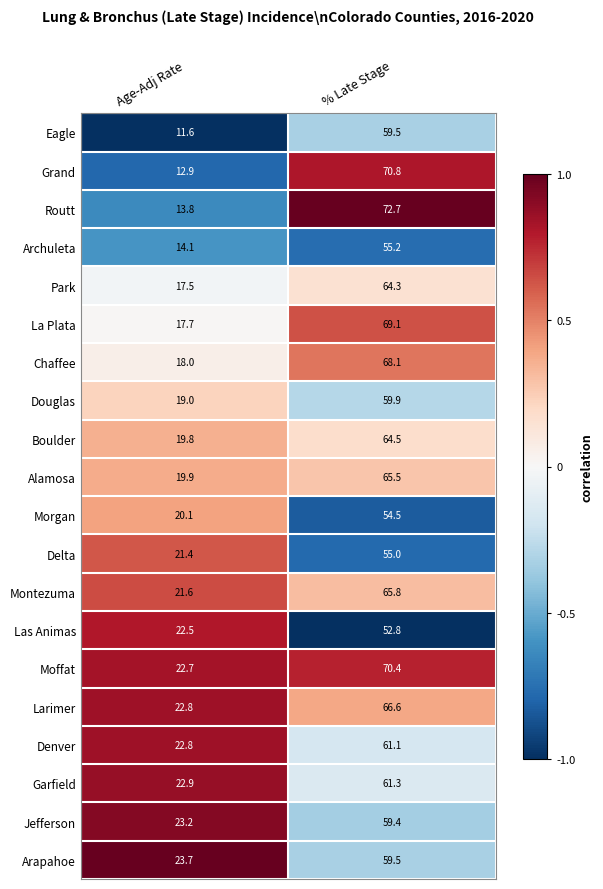

Which series has the largest total across all categories?

Moffat